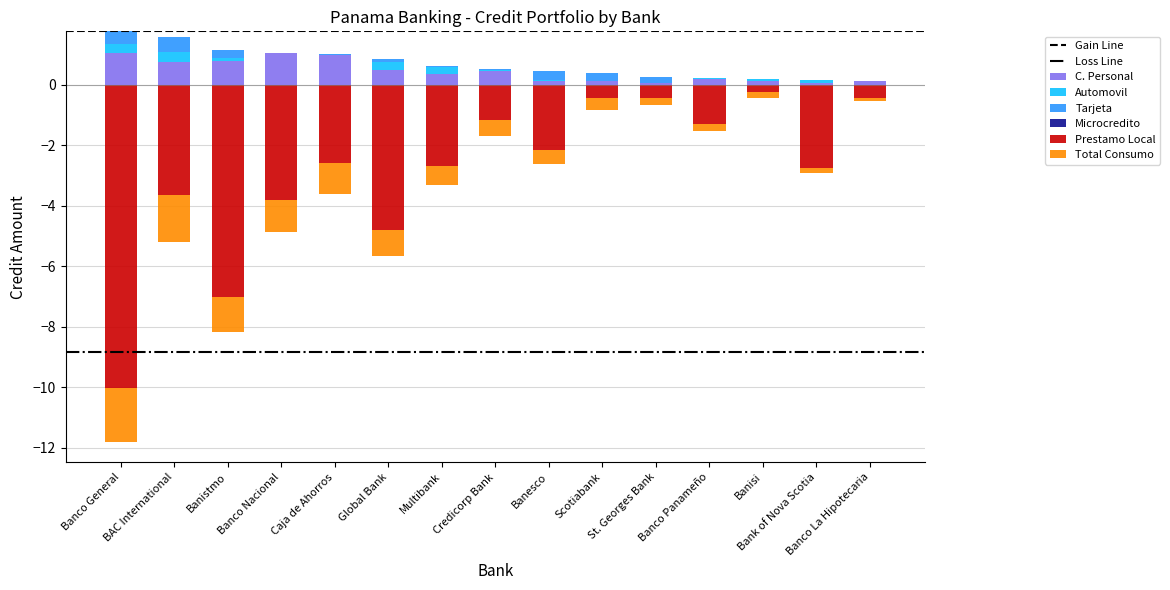

What is the difference between the second highest and minimum values in the C. Personal series?

1.0